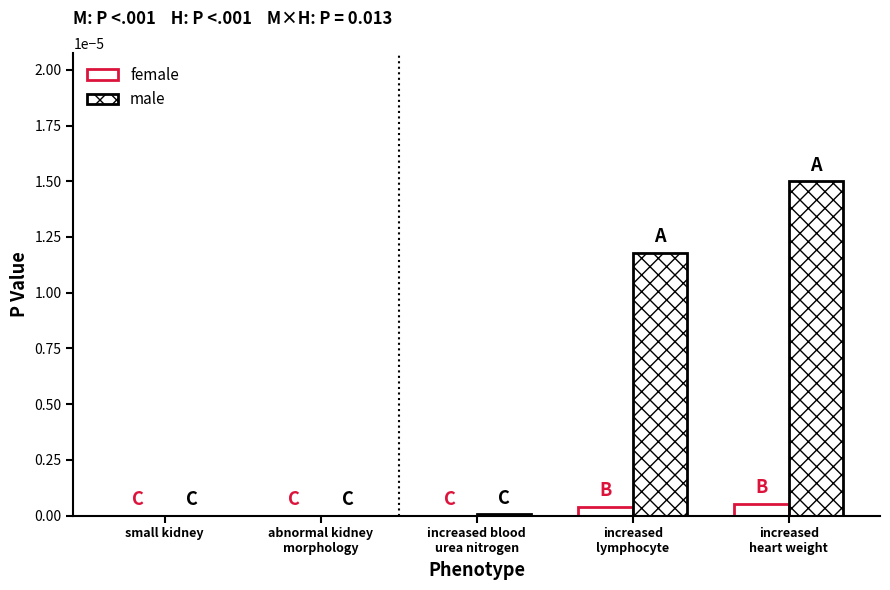

What position from the right is small kidney?

5